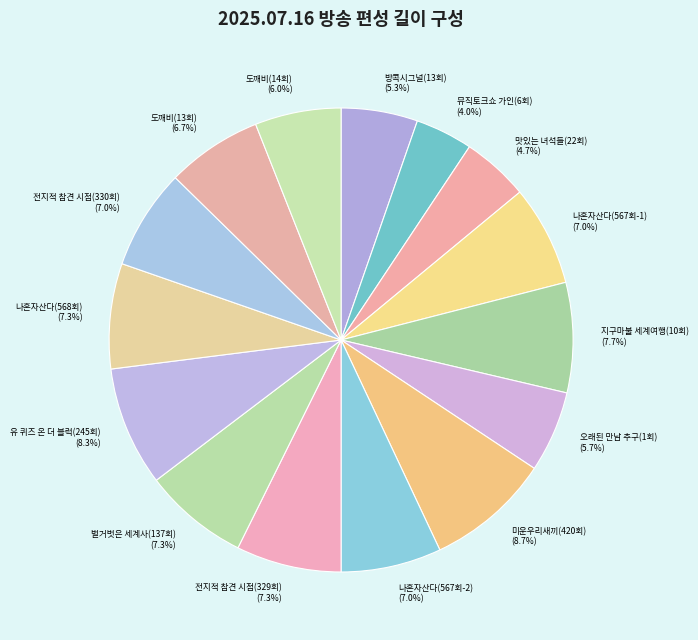

Count the number of slices in the pie.

15